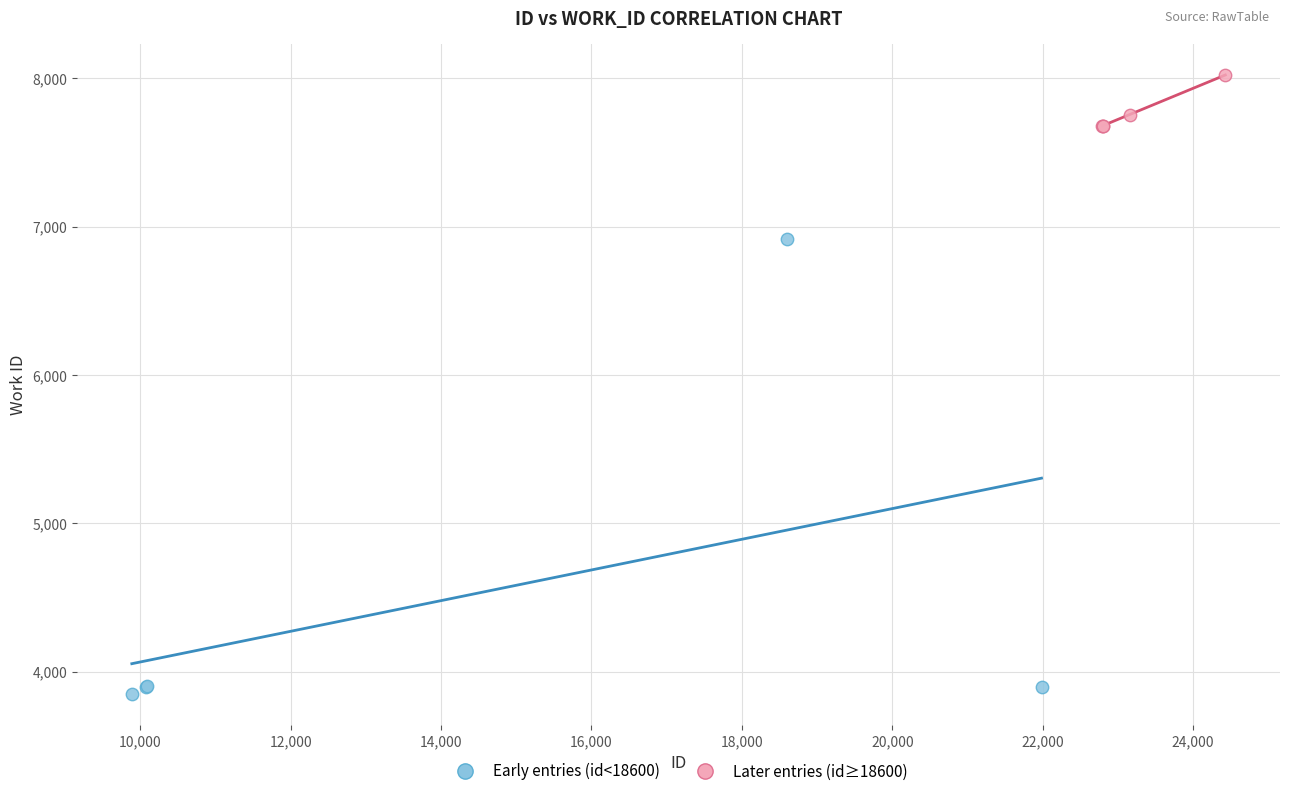

Which series has the widest spread of Y values?

Early entries (id<18600)